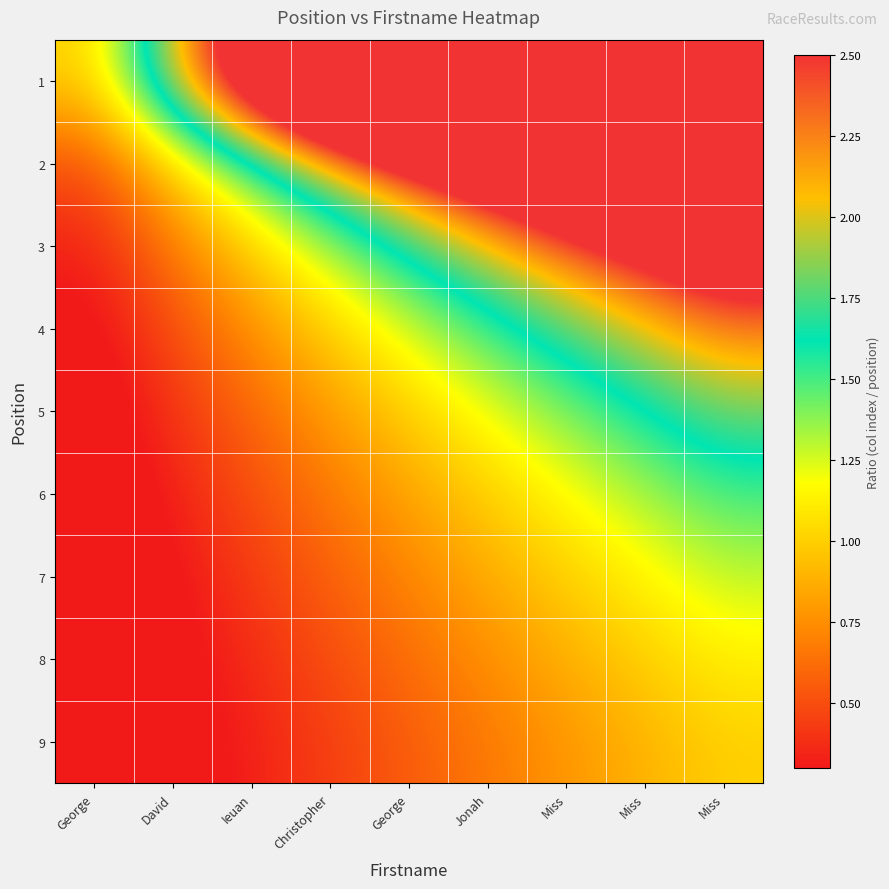

Between George and Jonah, which series saw the biggest shift?

1